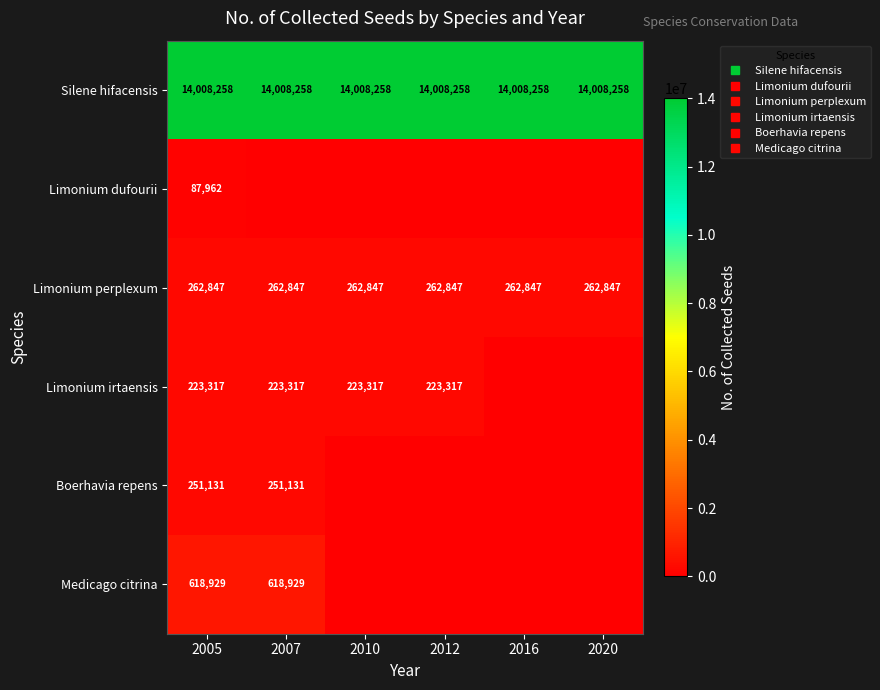

The Medicago citrina series shows -340408 at 2020. True or false?

False